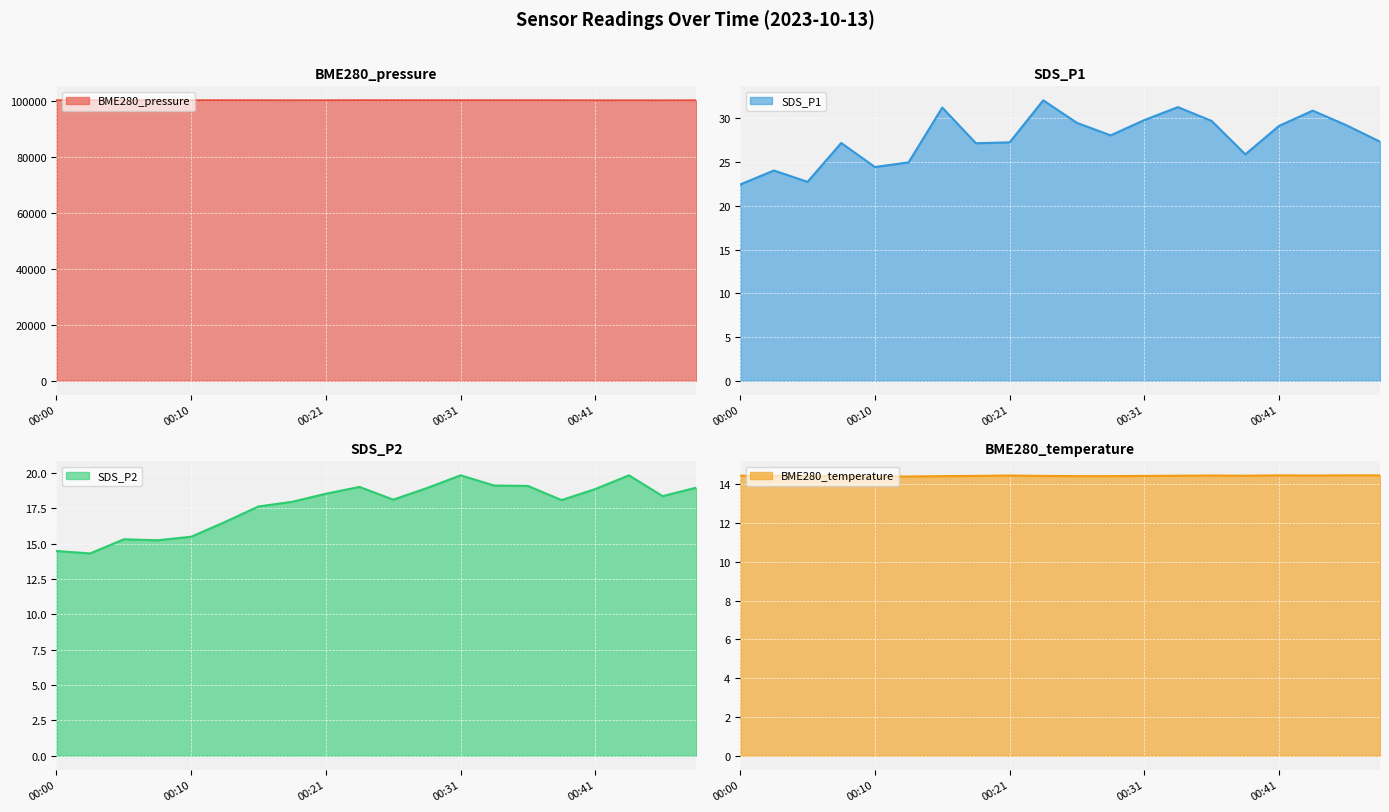

True or false: SDS_P1 and BME280_pressure cross at least once.

False